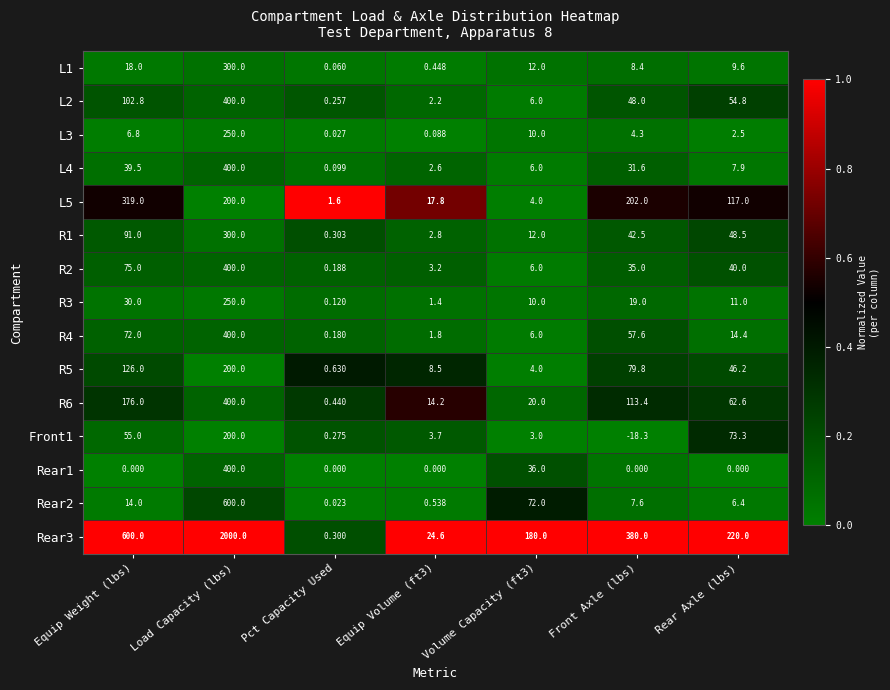

Which category has the highest value across all series?

Load Capacity (lbs)